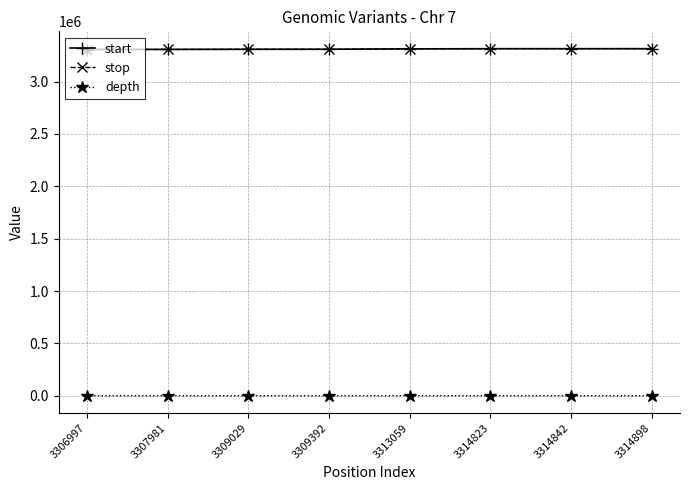

At how many categories does at least one series exceed 3198654?

8